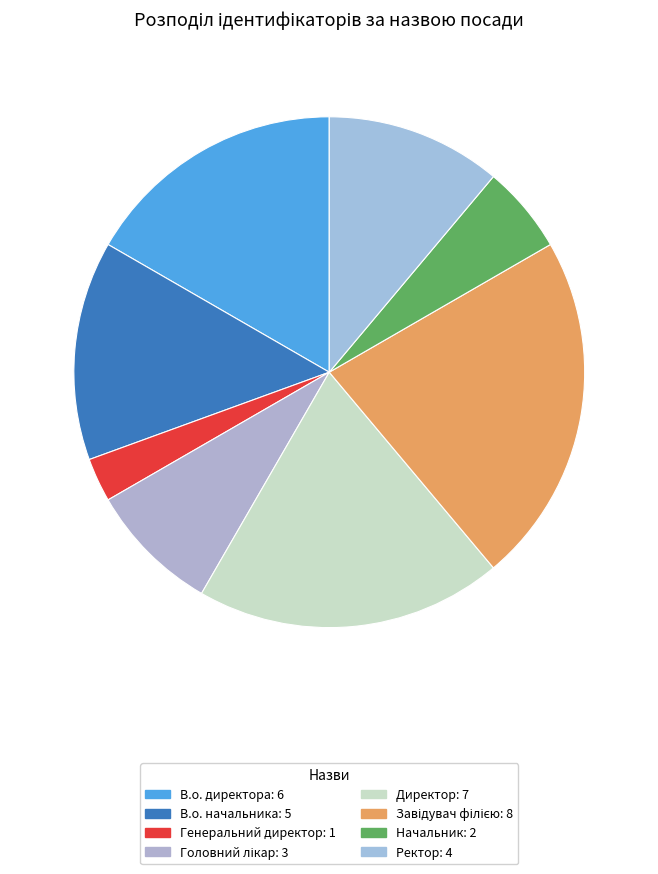

What is the largest slice in the pie chart?

Завідувач філією